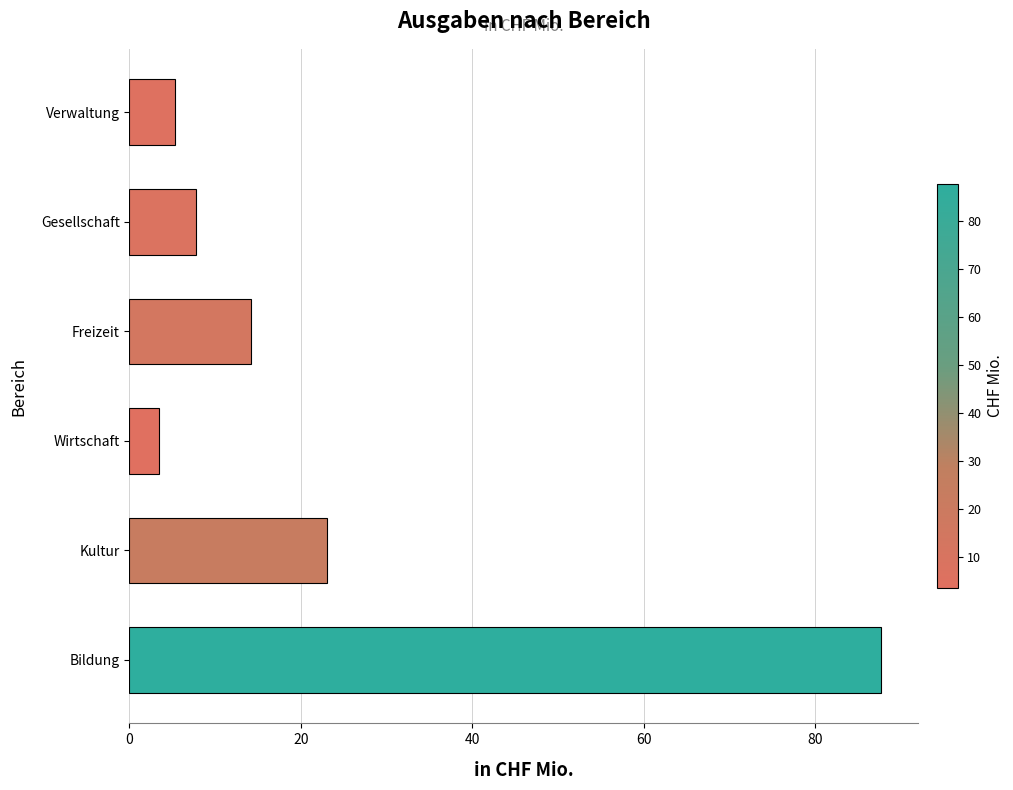

Reading bottom to top, extract all data points from this chart.

87.7	23.1	3.5	14.2	7.8	5.3